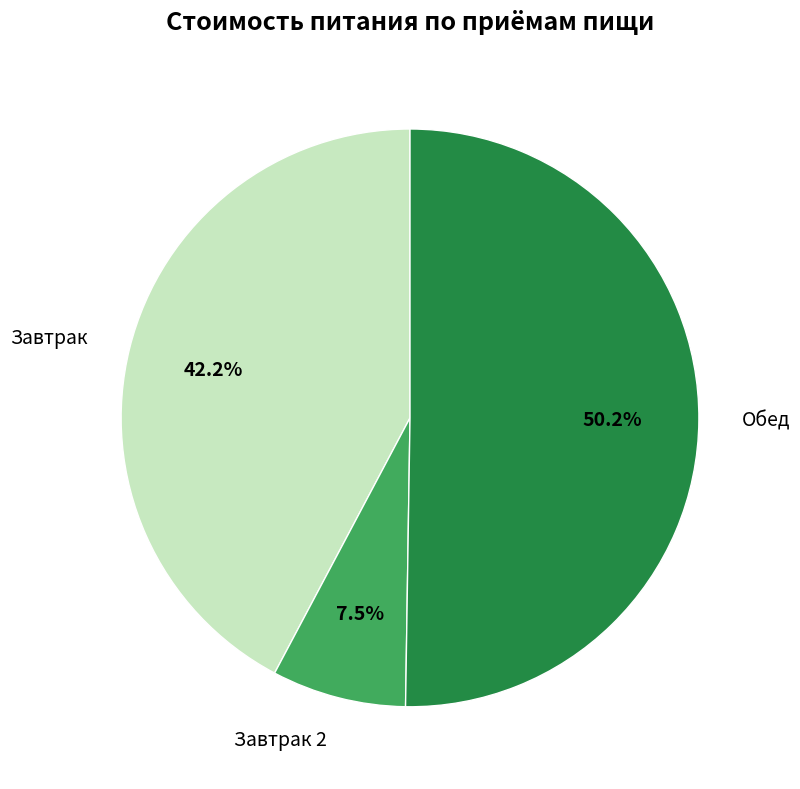

Combined, do Завтрак and Обед account for over 50%?

Yes